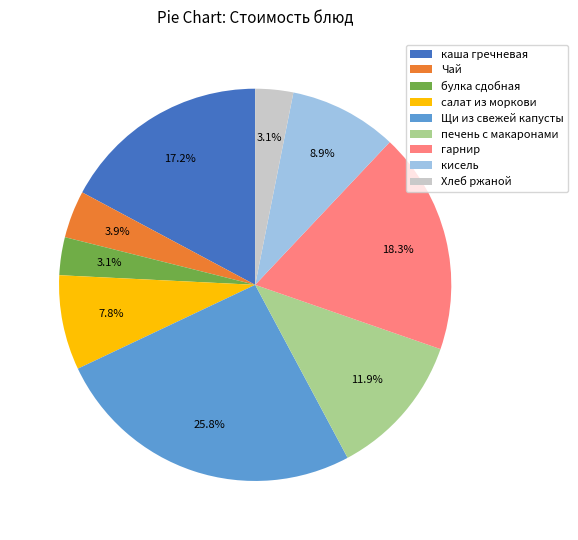

To the nearest percent, what portion does Хлеб ржаной represent?

3%